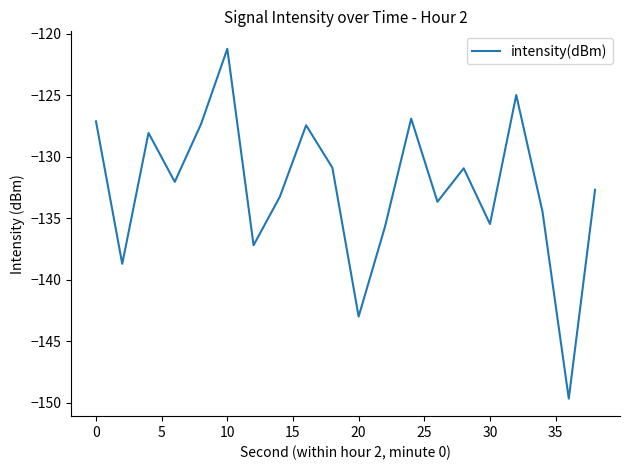

What is the smallest value displayed?

-149.7